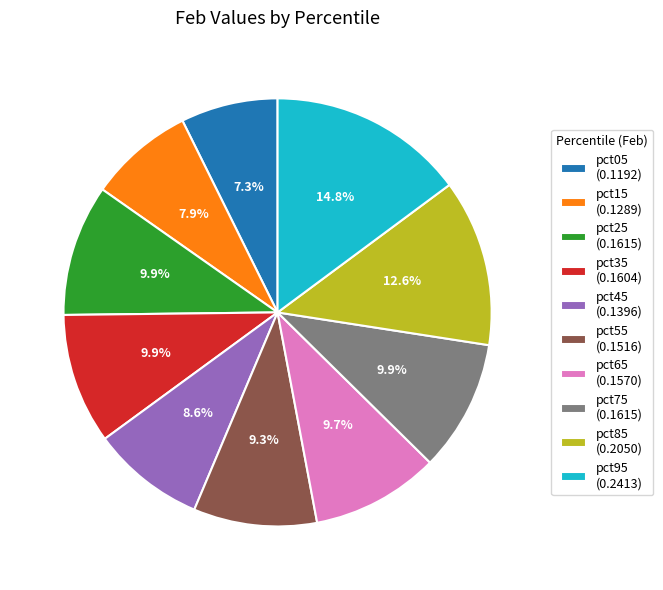

To the nearest percent, what is the average slice percentage?

10%